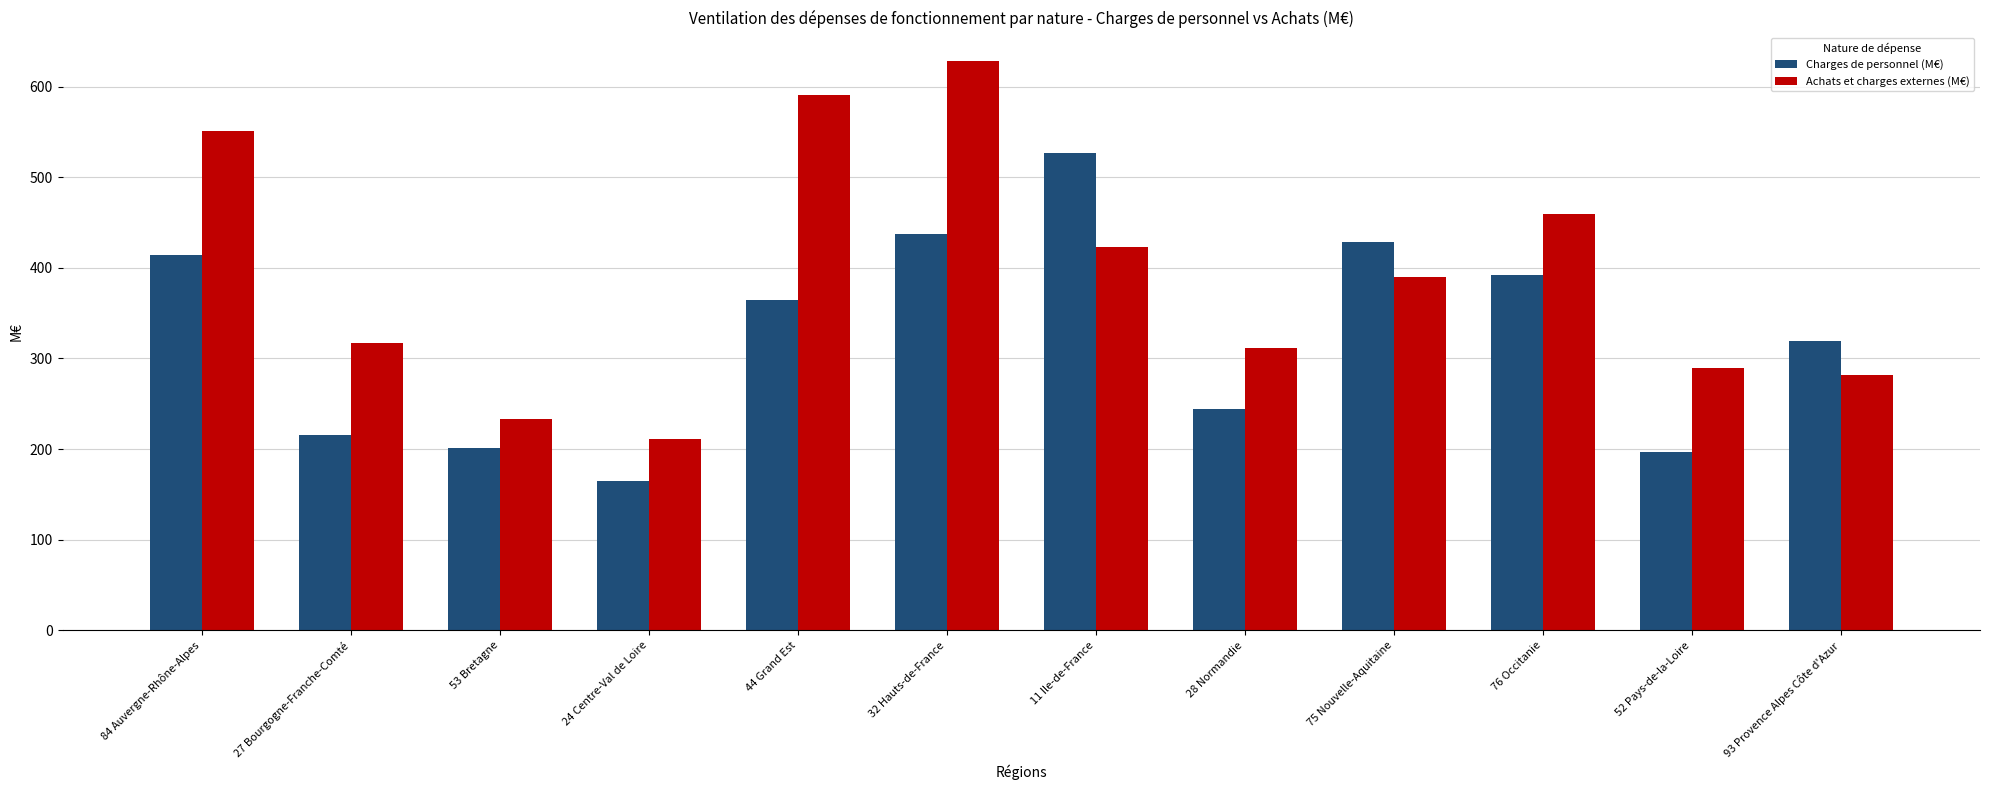

How many data points does each series have?

12